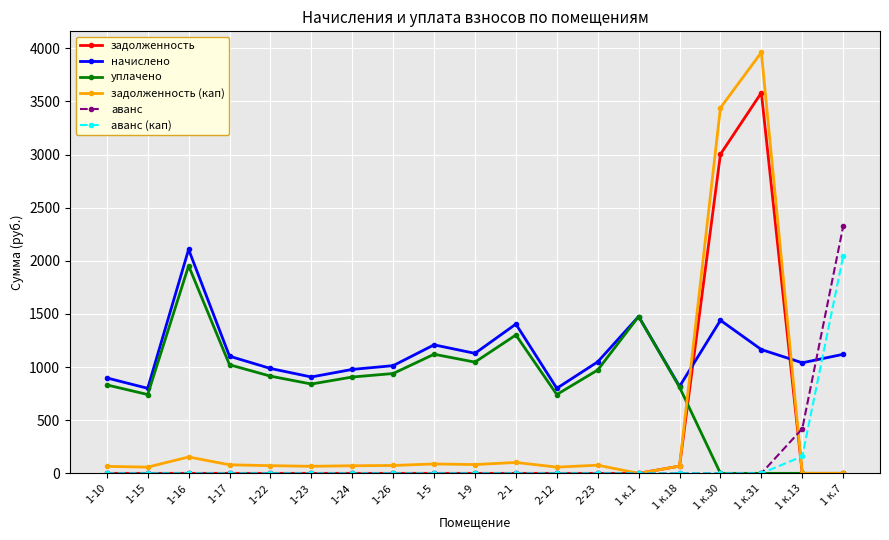

True or false: начислено and задолженность (кап) intersect in this chart.

True